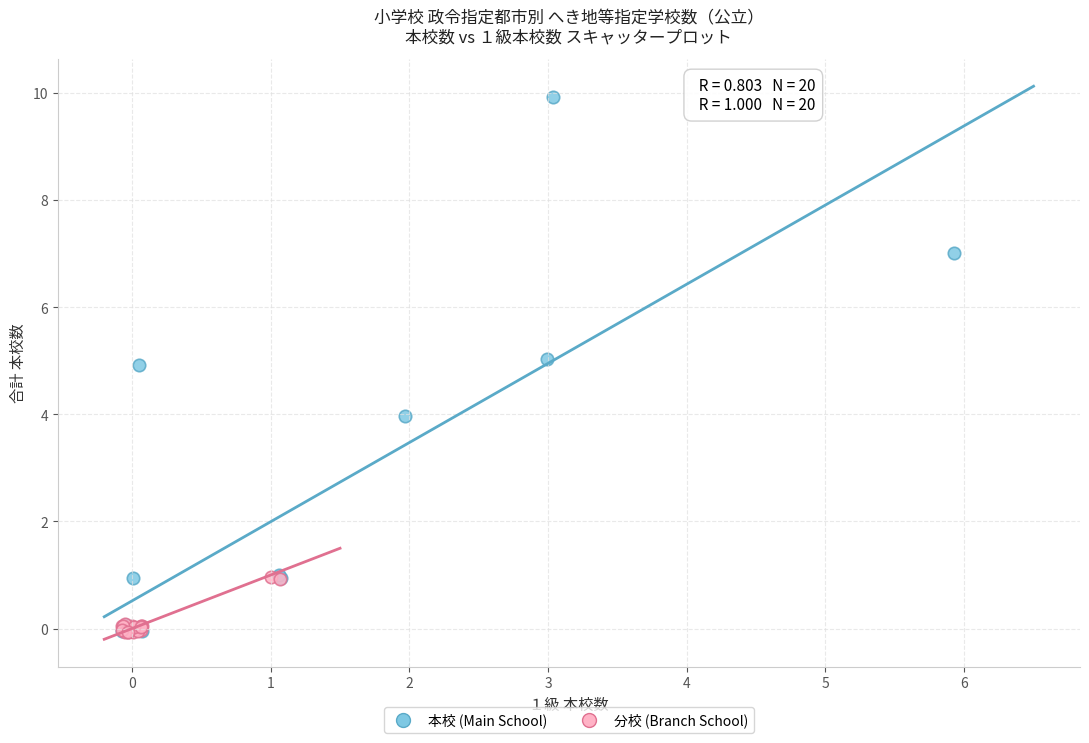

Which series reaches the maximum Y coordinate?

本校 (Main School)